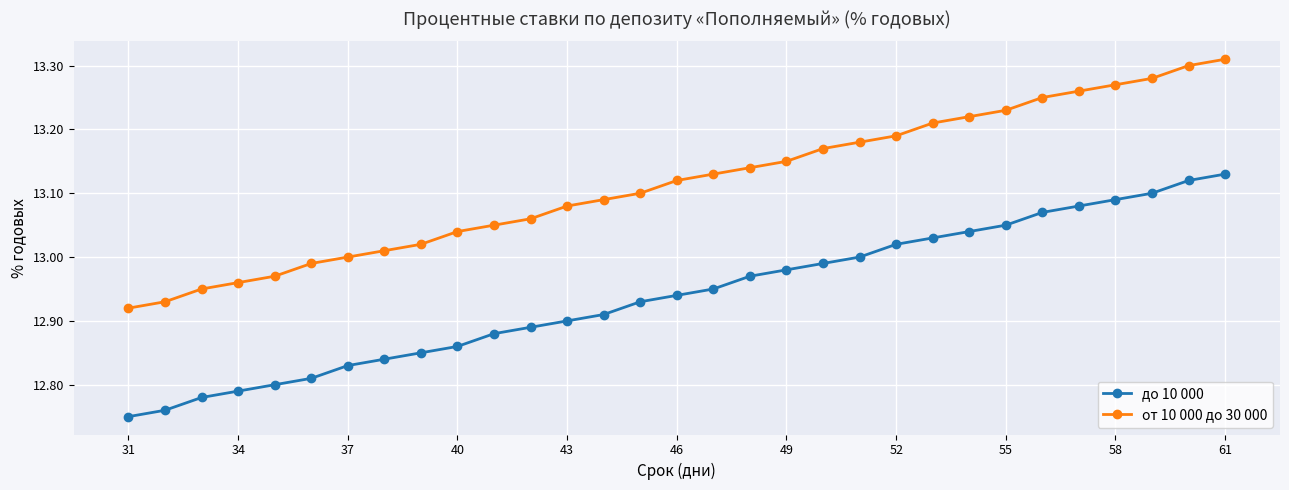

At how many categories does at least one series exceed 12?

31